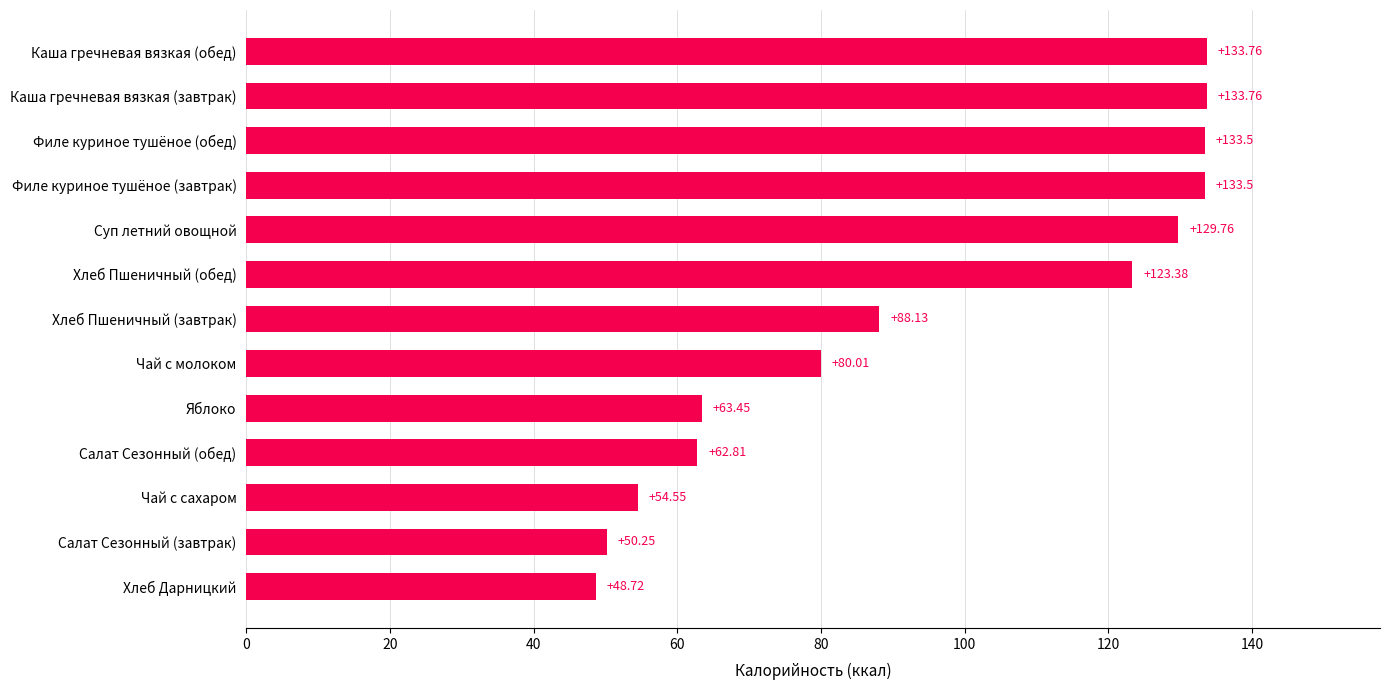

At which category does the chart reach its minimum across all series?

Хлеб Дарницкий